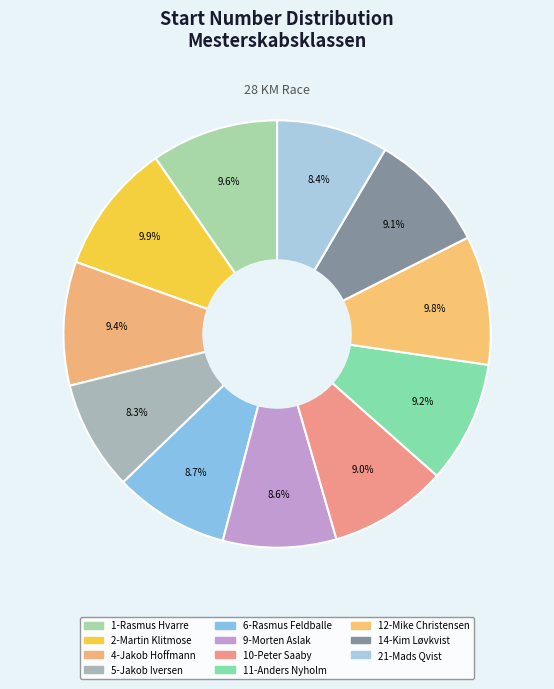

What portion of the pie excludes 1-Rasmus Hvarre?

90.4%